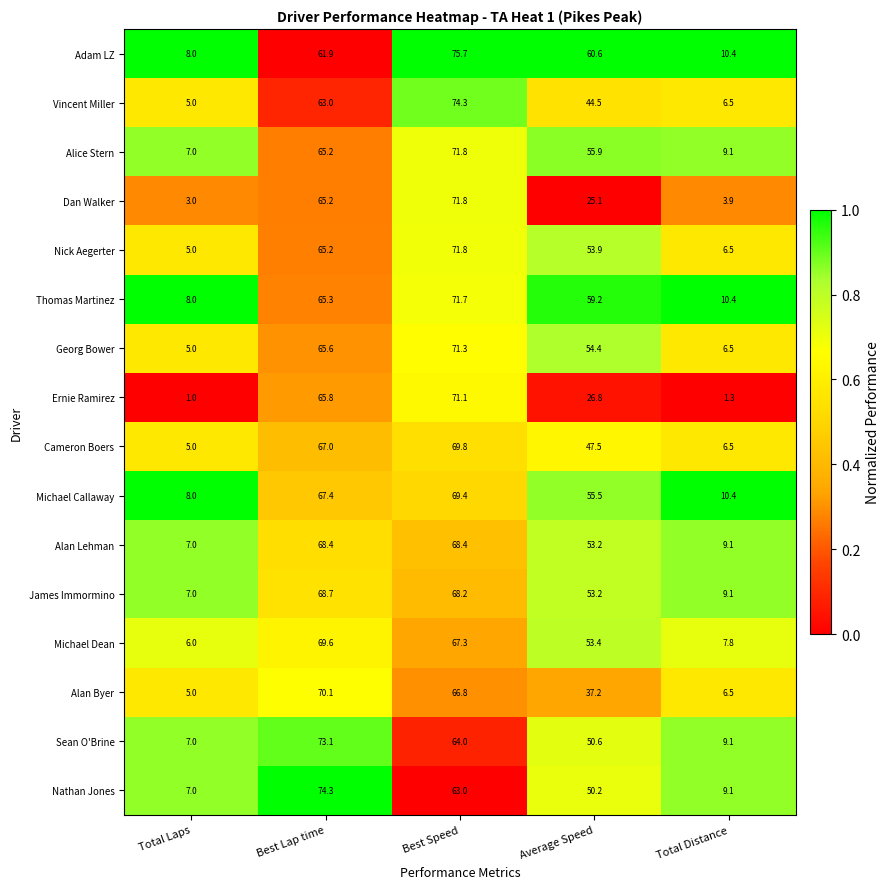

Which series has the largest total across all categories?

Adam LZ